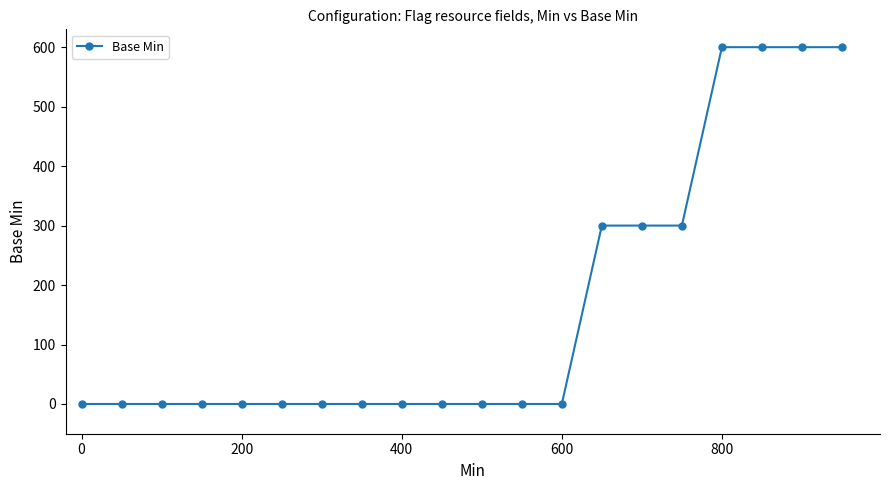

Is this an area chart (filled region under the line)?

No